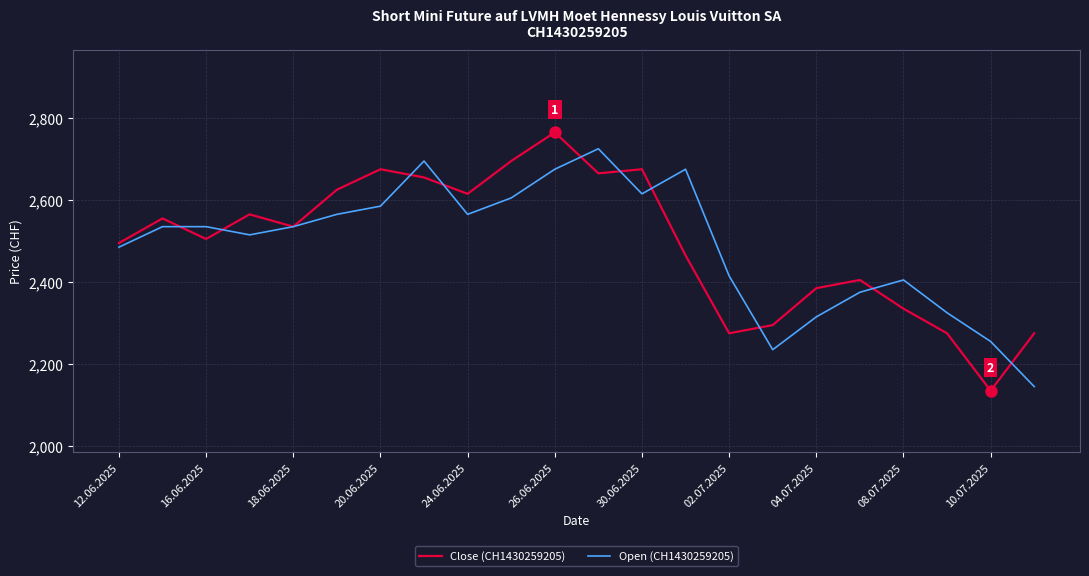

What is the average value of the Open (CH1430259205) series?

2490